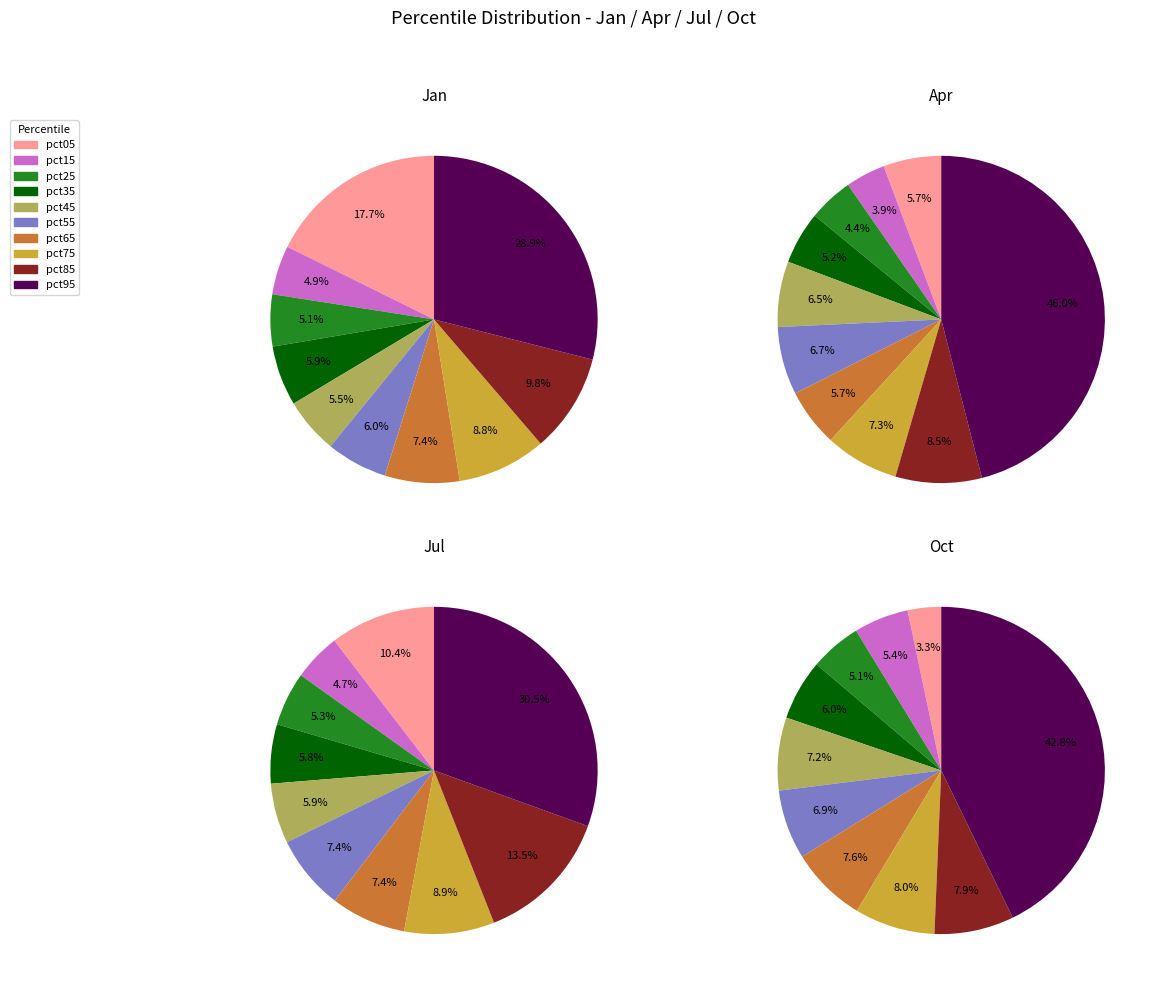

What is the smallest slice in the pie chart?

pct15